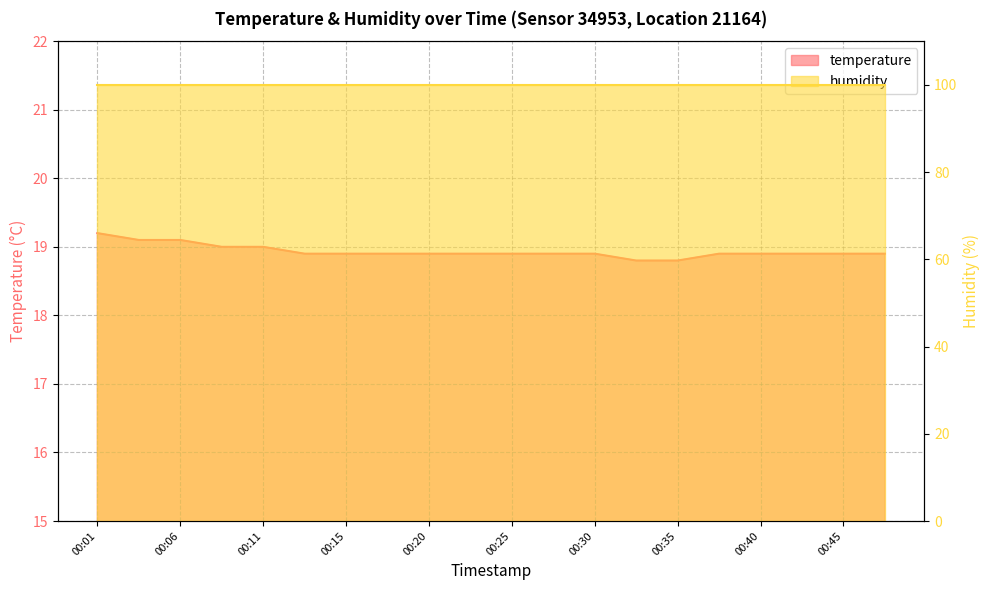

Does the chart have visible grid lines?

Yes